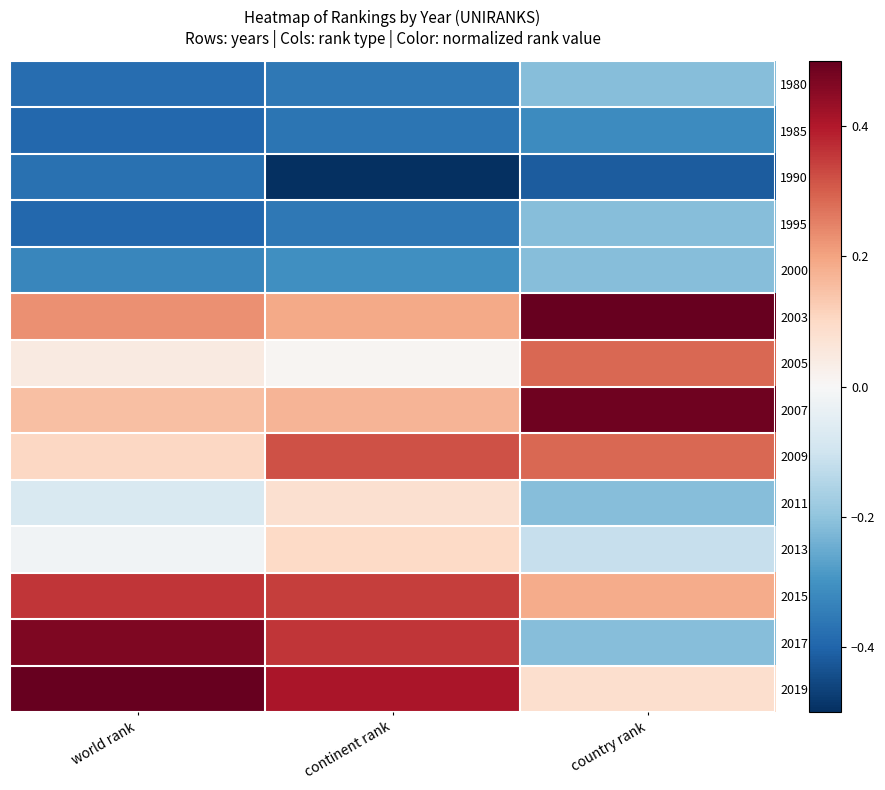

Rank the series by their maximum value, from lowest to highest.

1990, 1985, 1980, 1995, 2000, 2011, 2013, 2005, 2009, 2015, 2017, 2007, 2003, 2019